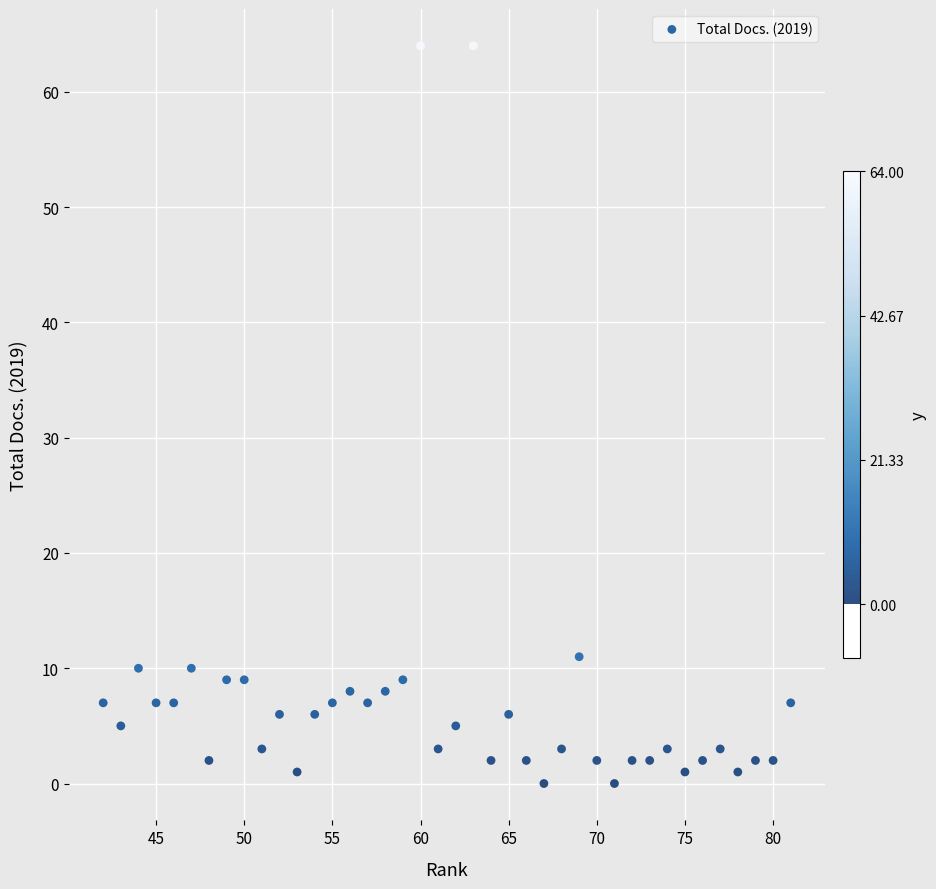

What Y value in the scatter plot is closest to 32?

11